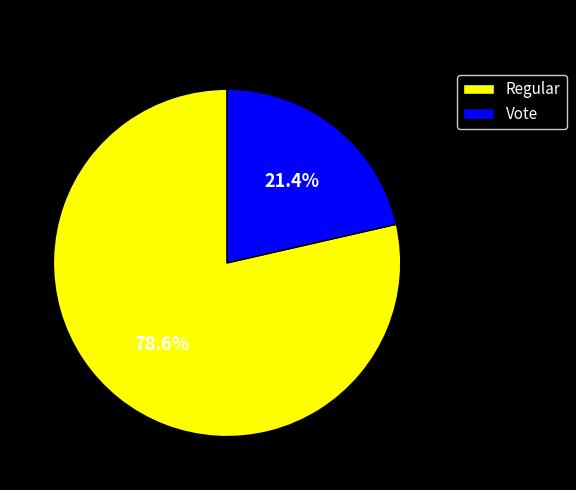

True or false: Vote accounts for 12% of the total.

False